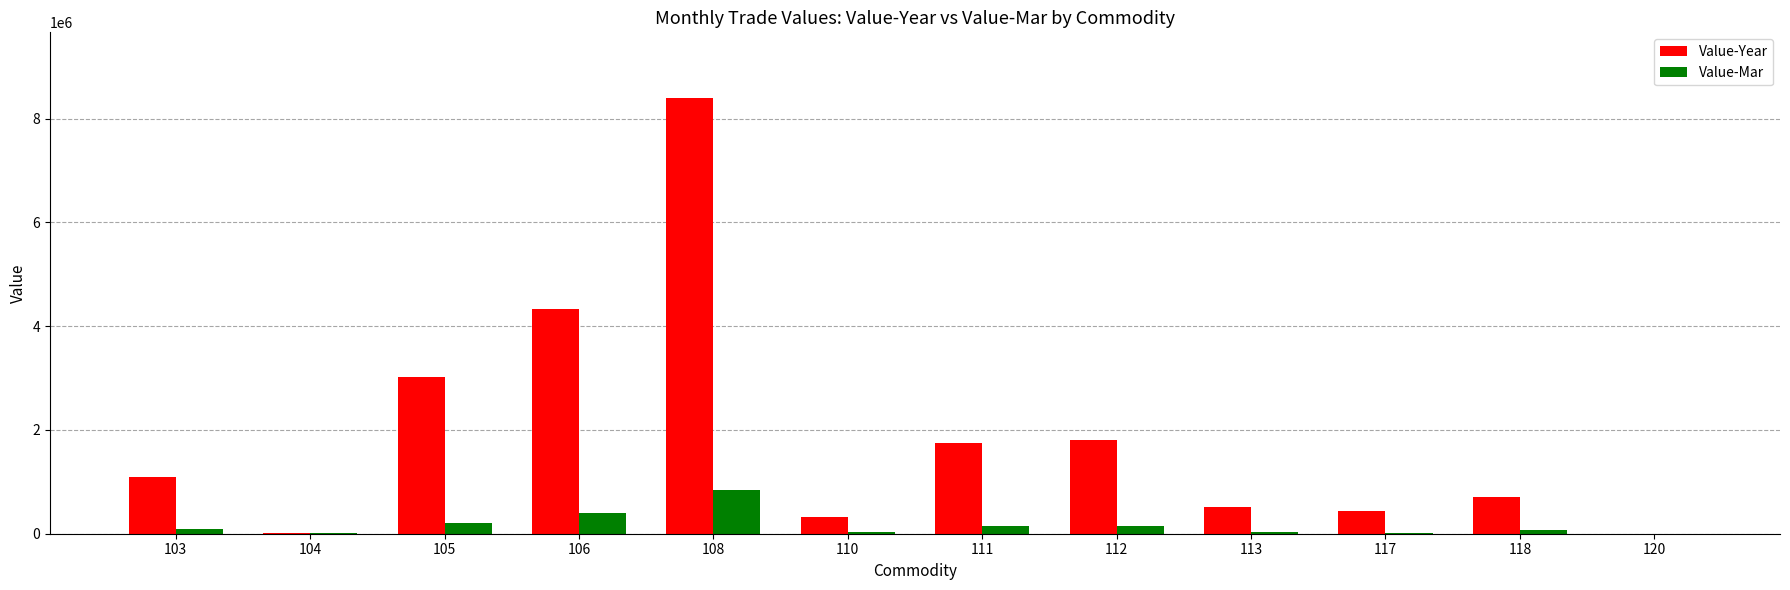

Is it true that Value-Year equals 570329 at 103?

False